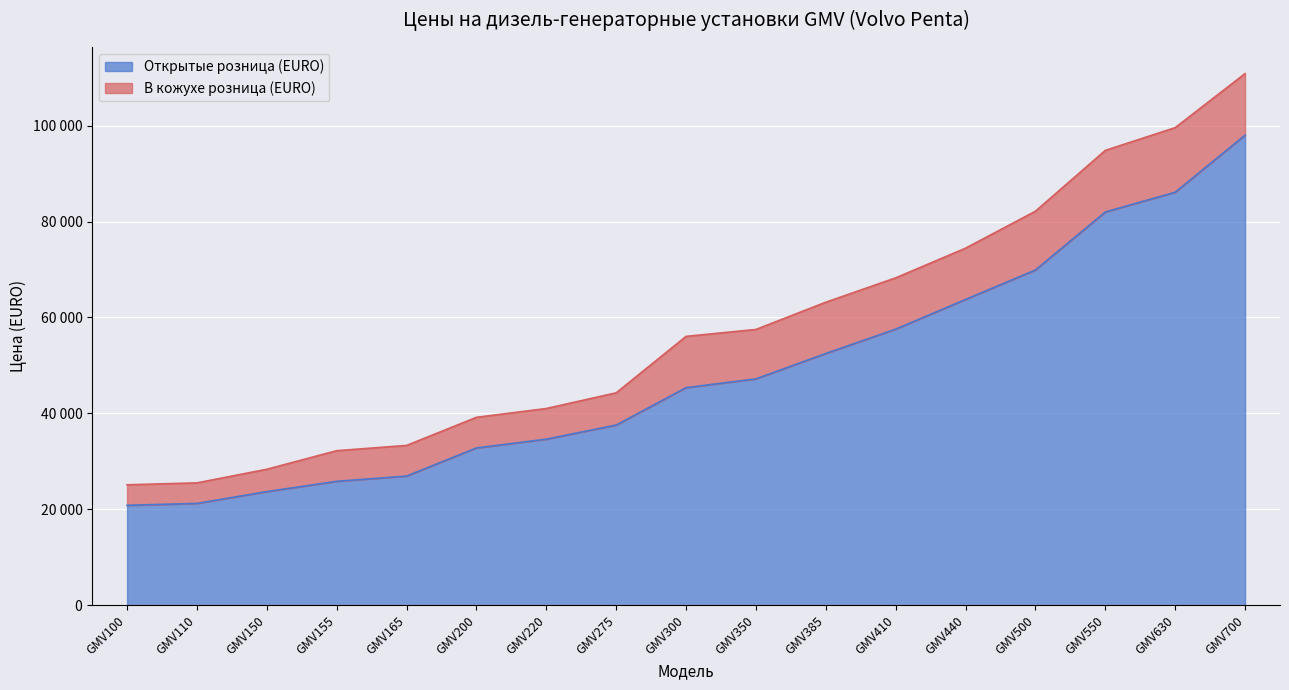

What is the highest value of the Открытые розница (EURO) series?

98005.2